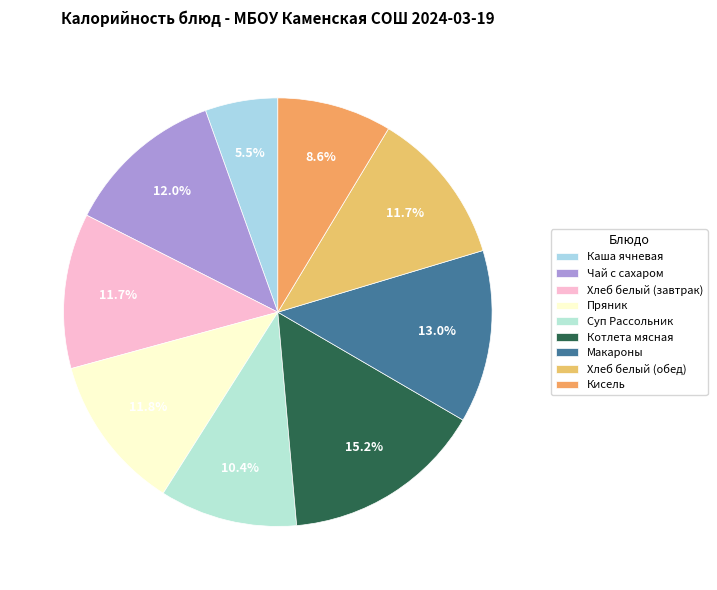

Does Макароны represent more than half of the total?

No